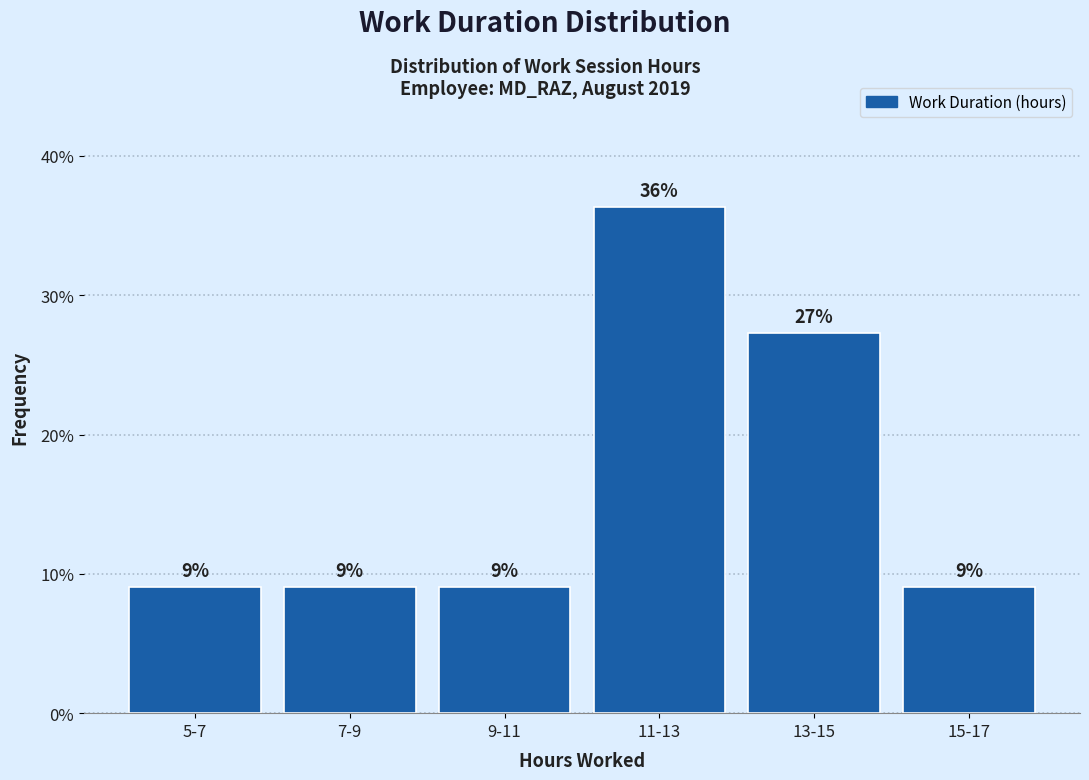

Are the bars horizontal?

No